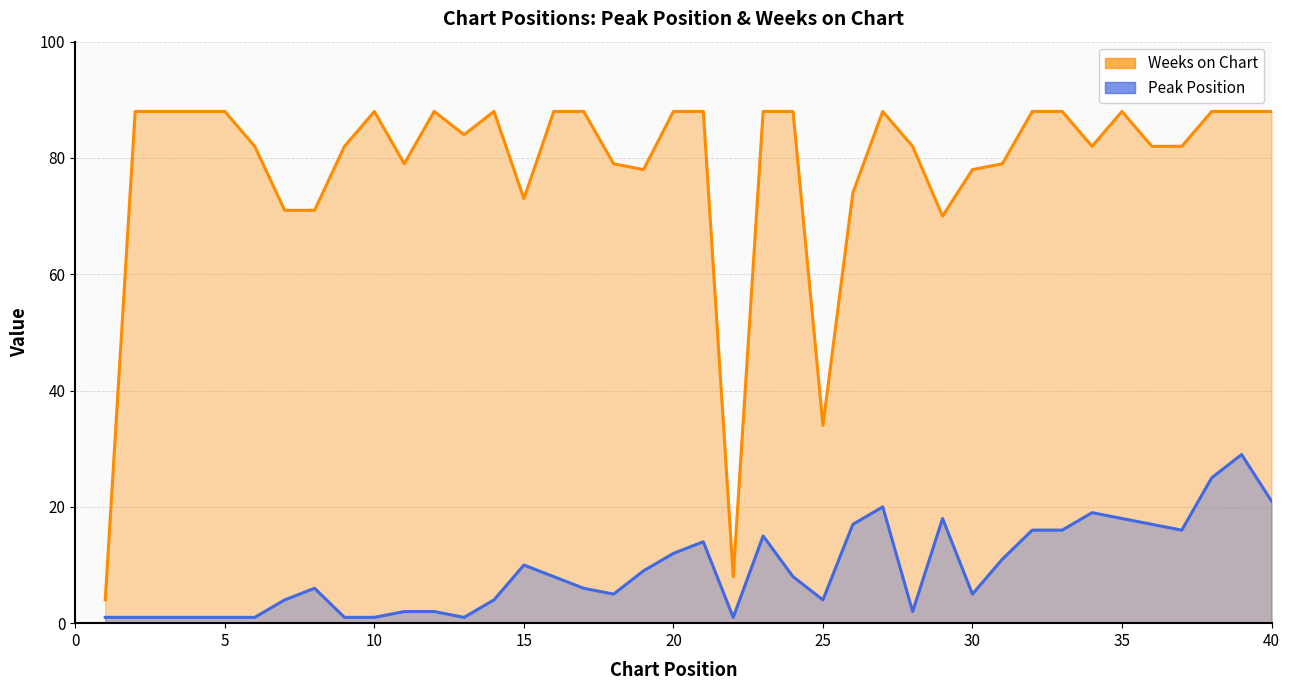

True or false: Peak Position and Weeks on Chart intersect in this chart.

False